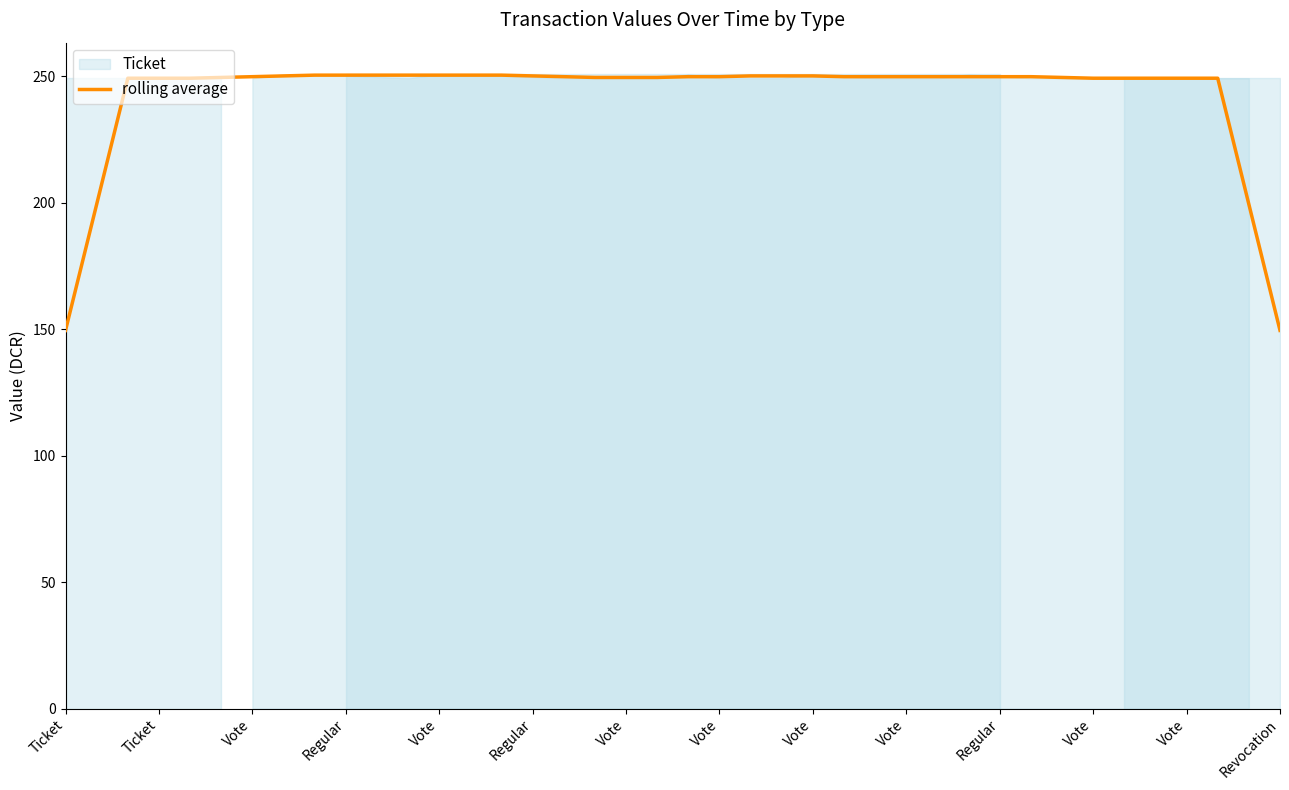

Read the value at Regular.

249.7